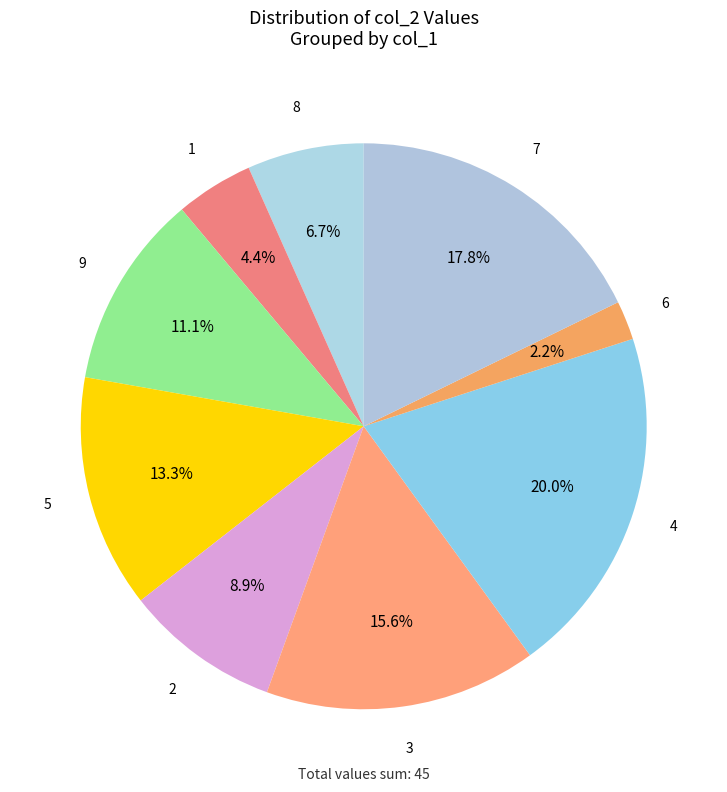

How many slices are in this pie chart?

9